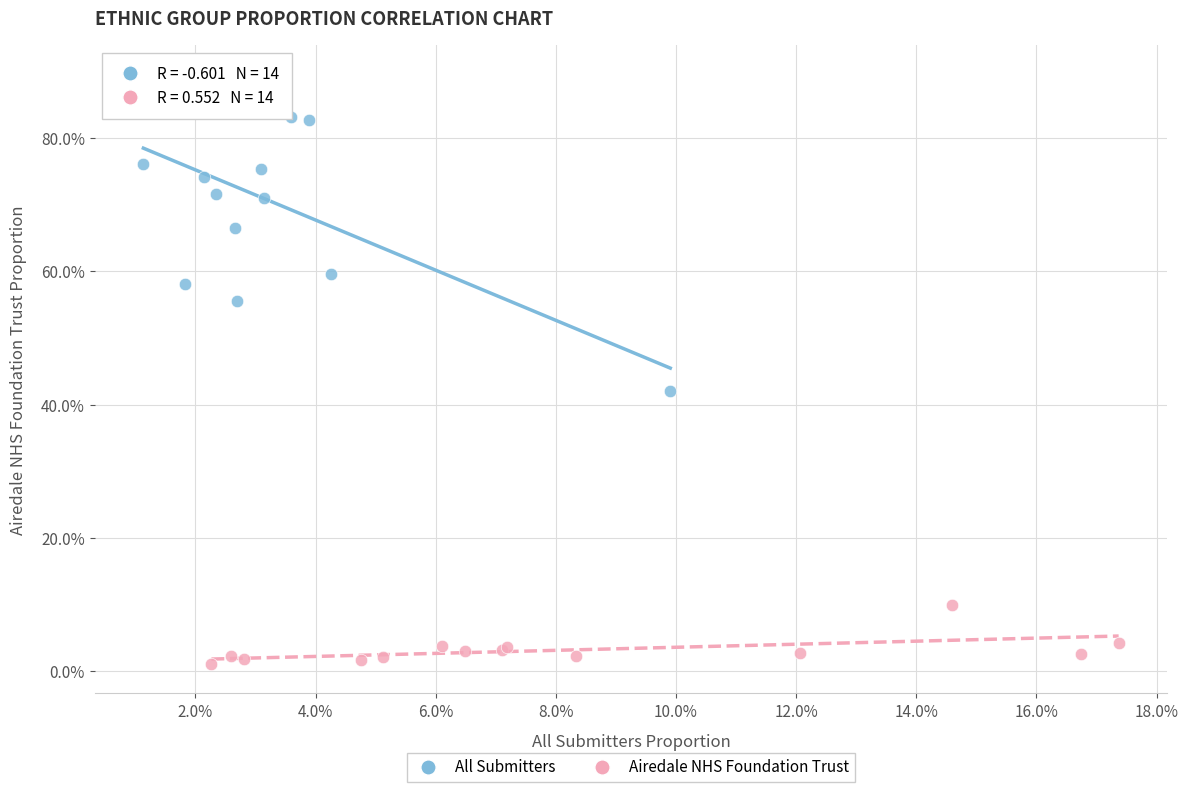

Which series reaches the maximum Y coordinate?

All Submitters